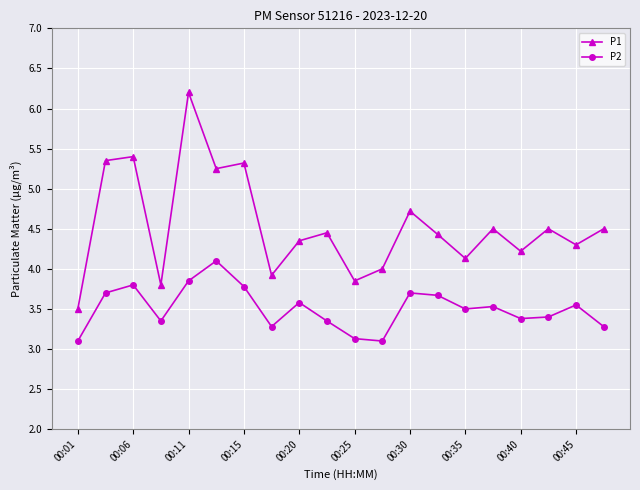

What is the highest value of the P1 series?

6.2